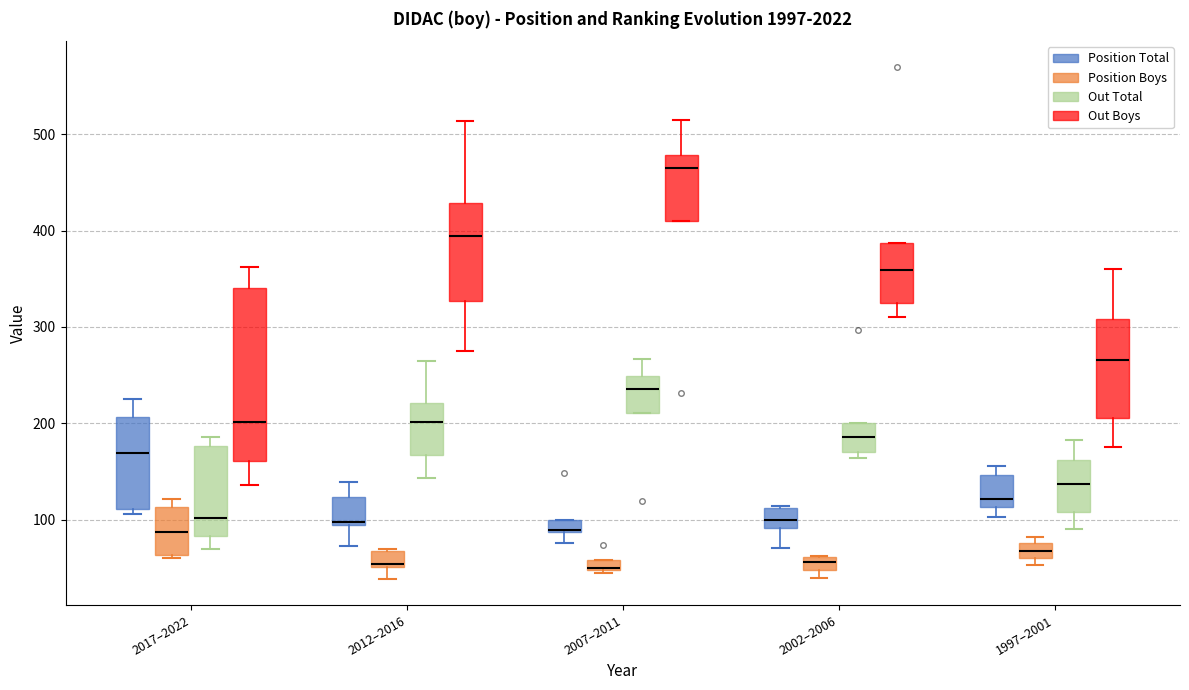

Comparing the boxes themselves (not the whiskers), which one is the tallest?

2017–2022 (Out Boys)